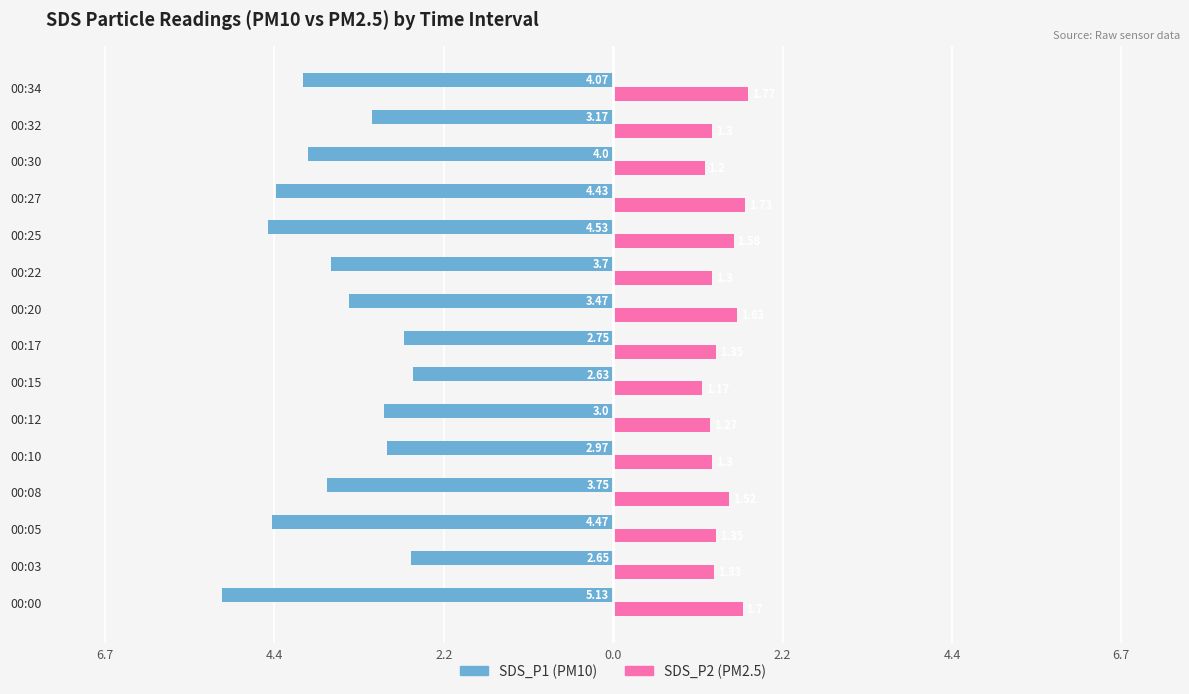

What are all the series names shown in the legend?

SDS_P1 (PM10), SDS_P2 (PM2.5)